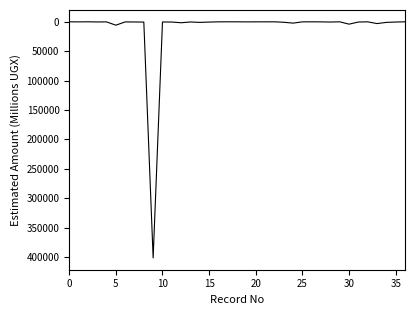

What is the difference between the maximum and minimum values?

401309.0